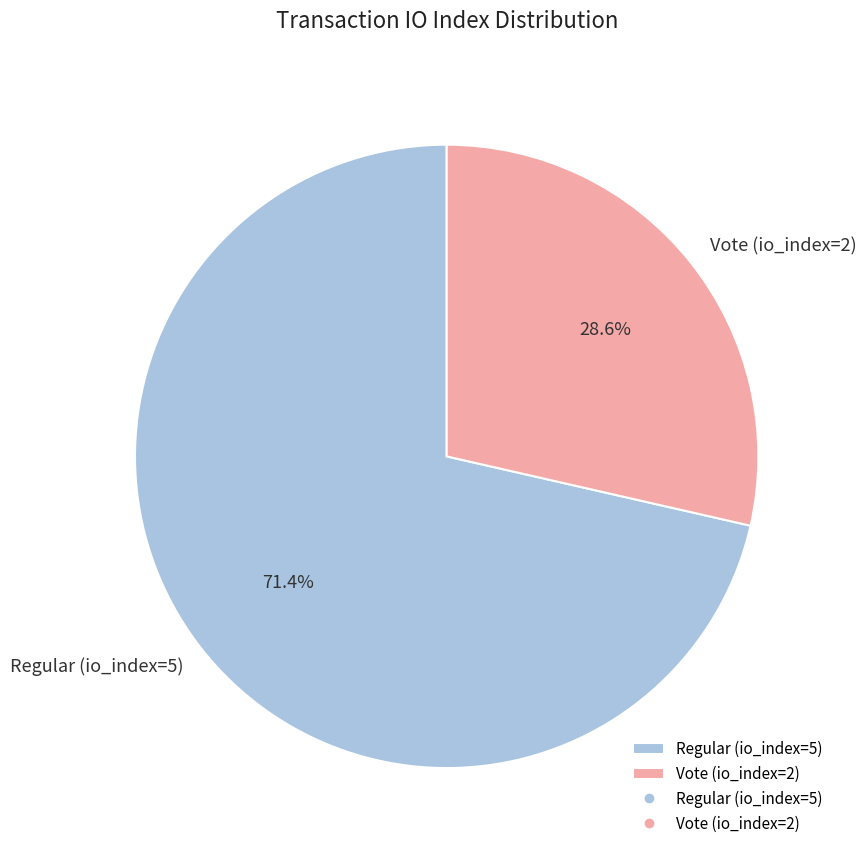

Rank the categories by value from lowest to highest.

Vote (io_index=2), Regular (io_index=5)